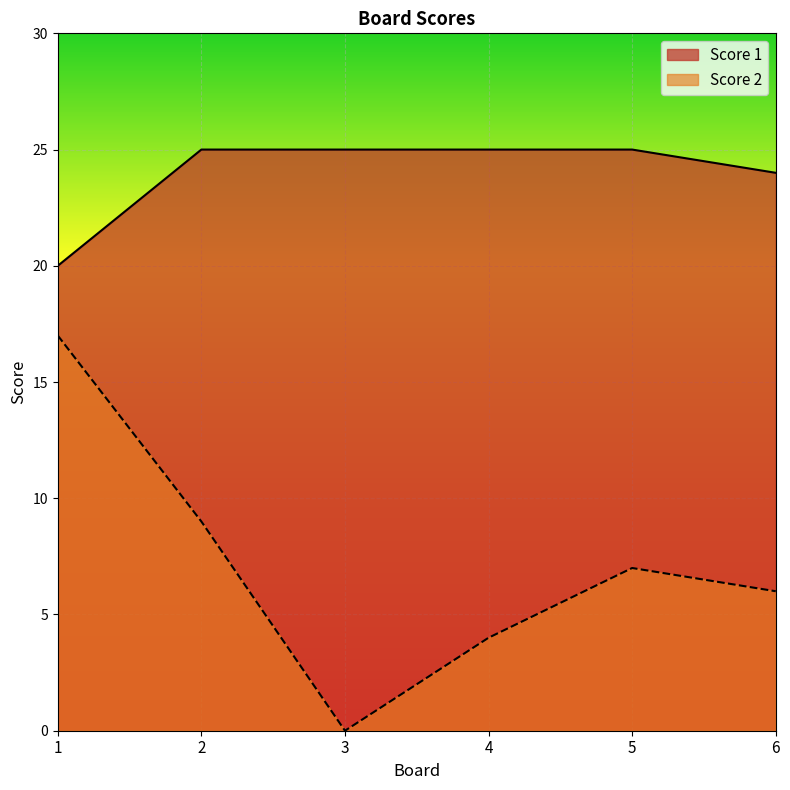

Rank the series by their maximum value, from highest to lowest.

Score 1, Score 2